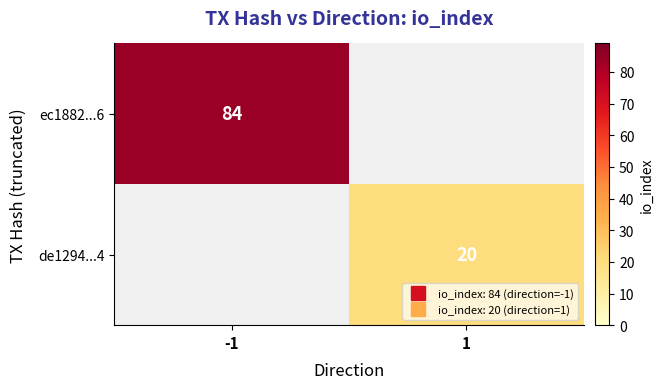

How many series are shown in this chart?

2